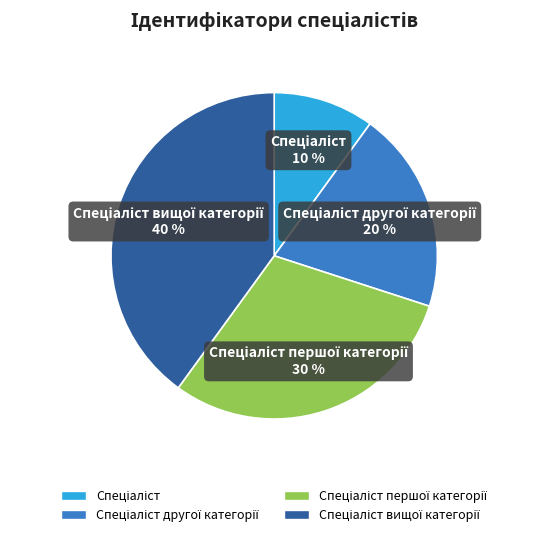

To the nearest percent, what is the average slice percentage?

25%